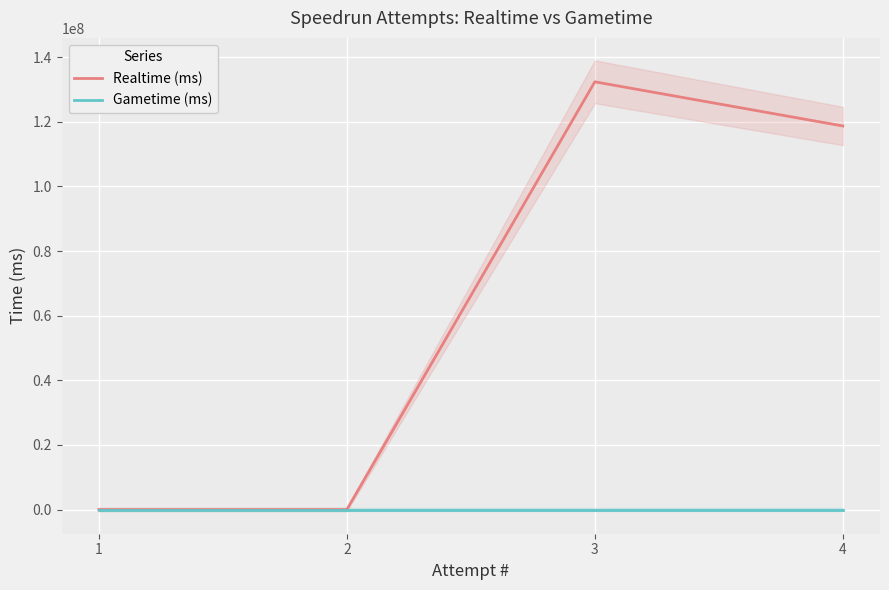

At which category is the sum across all series the highest?

3